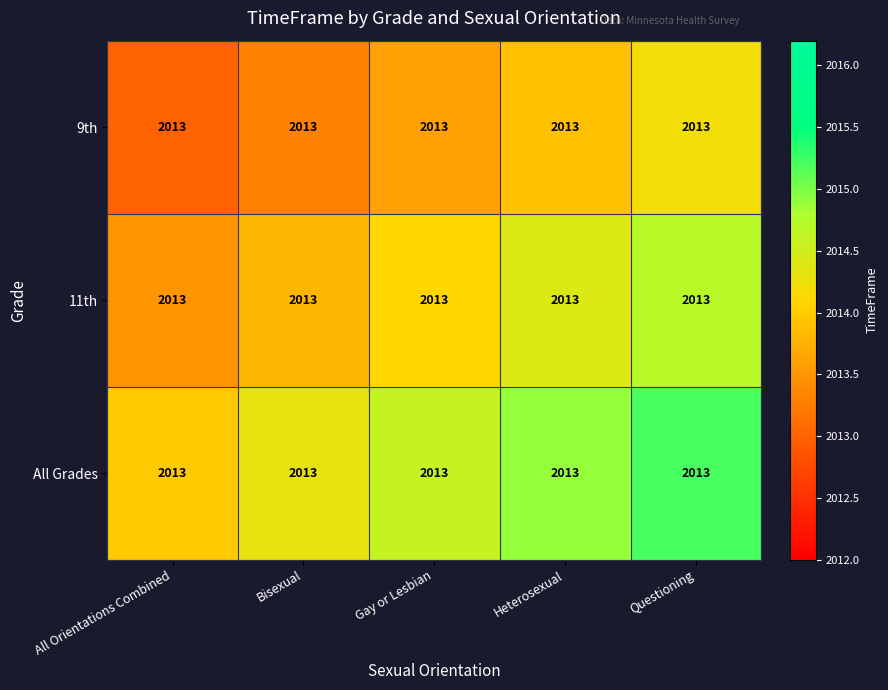

Count the number of data series in this chart.

3